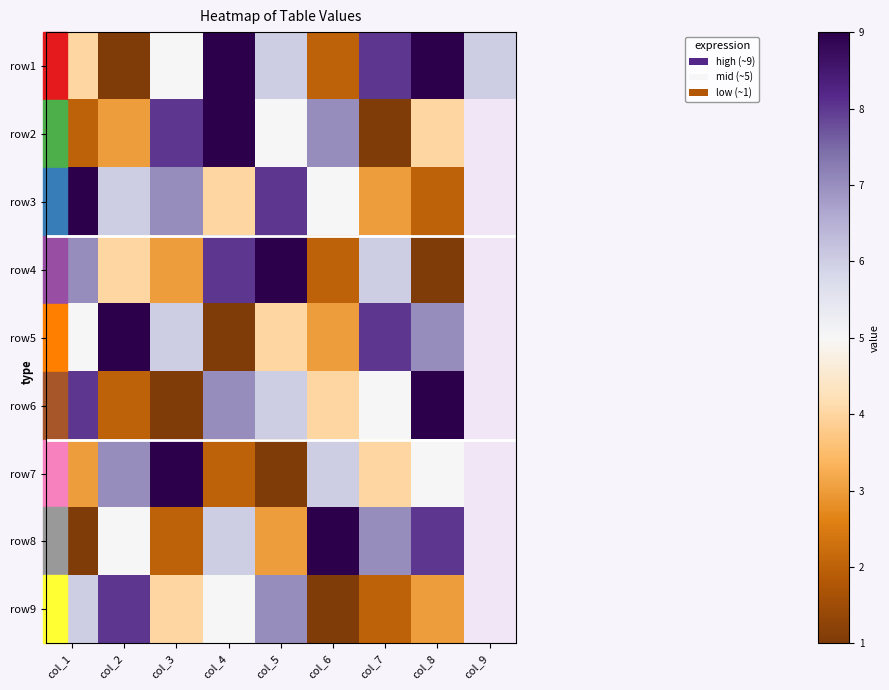

At which label does row1 first exceed 6?

col_4